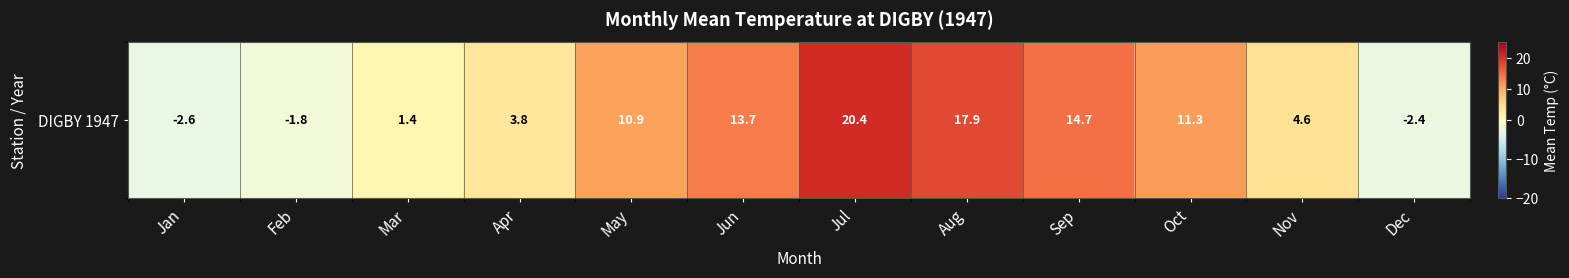

How many distinct data groups are displayed?

1